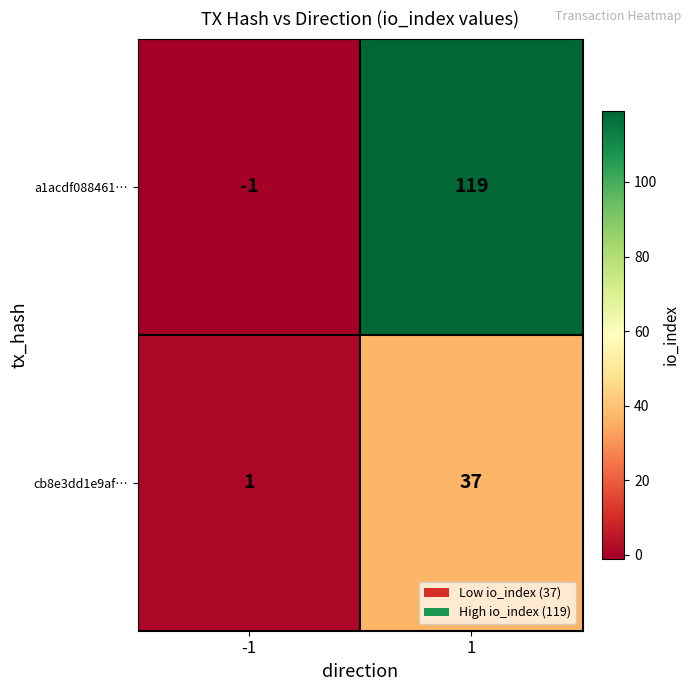

What is the greatest value displayed?

119